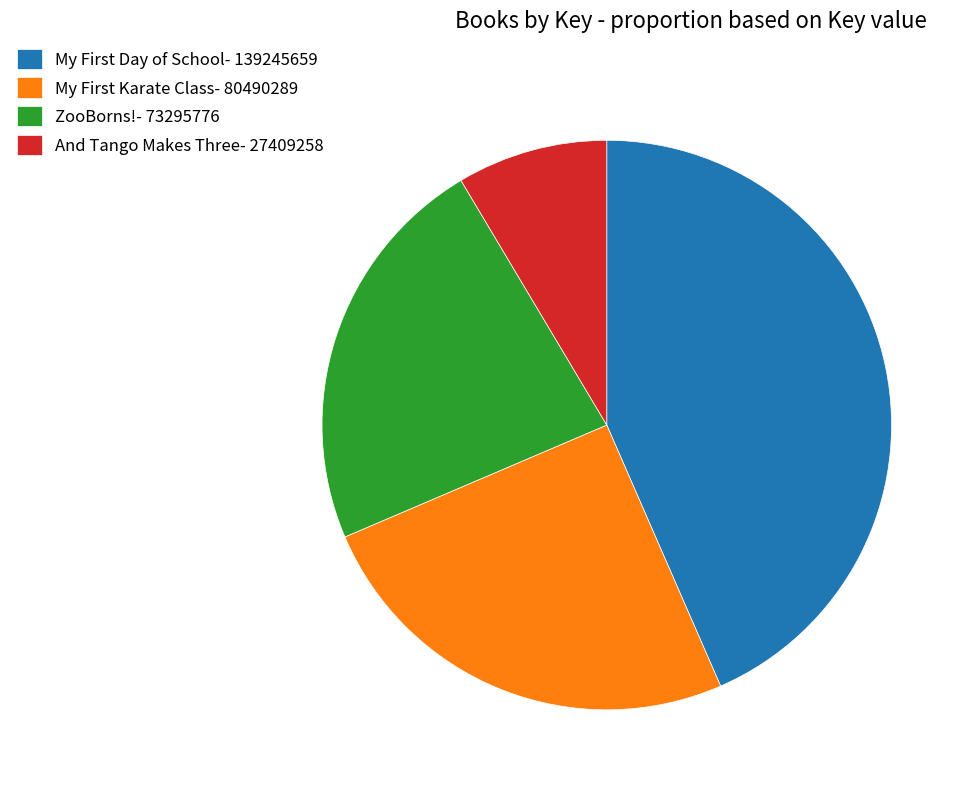

Is there a majority slice in this chart?

No